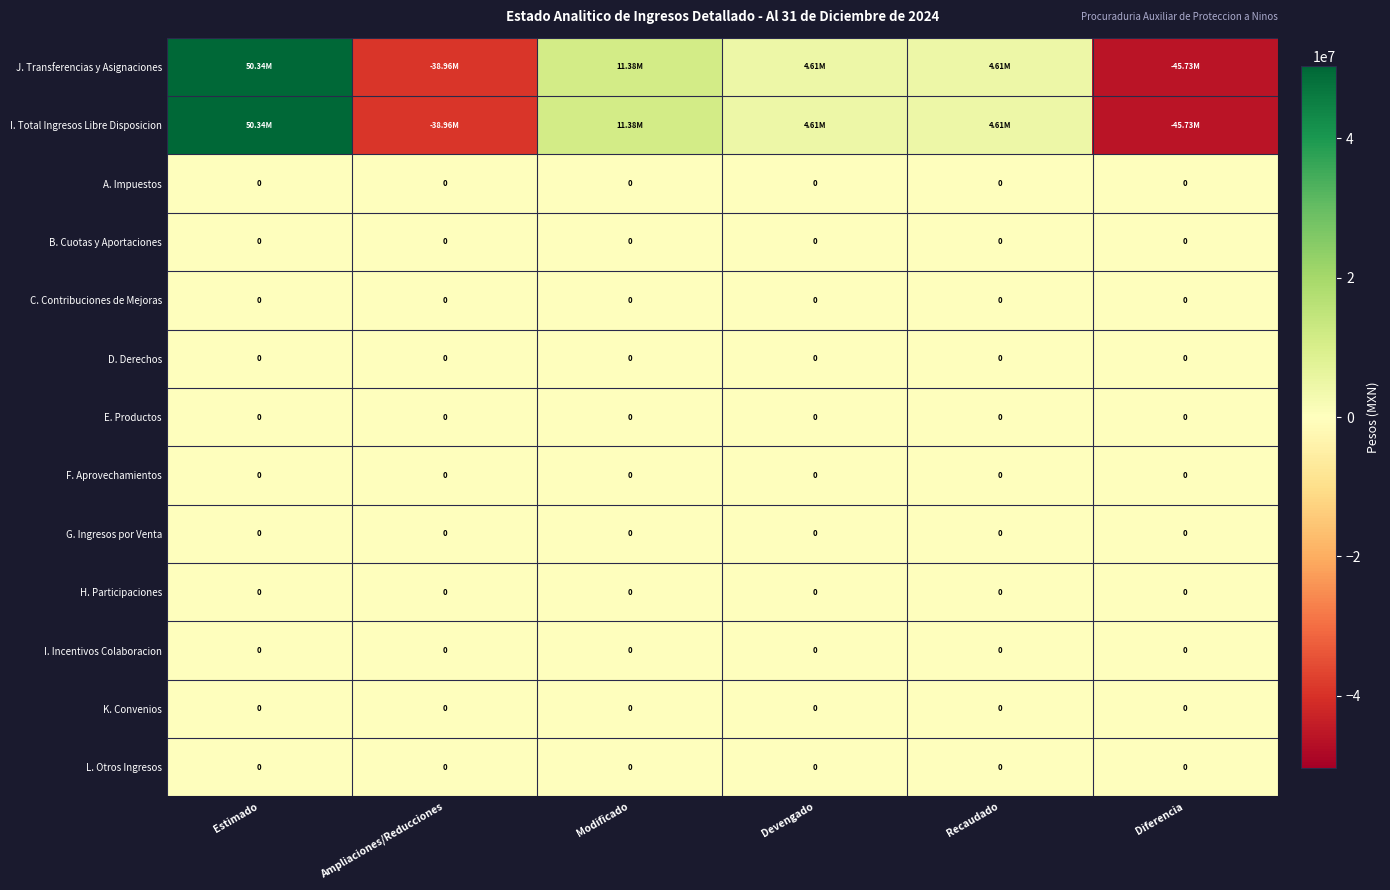

What is the average value of the J. Transferencias y Asignaciones series?

-2291552.4